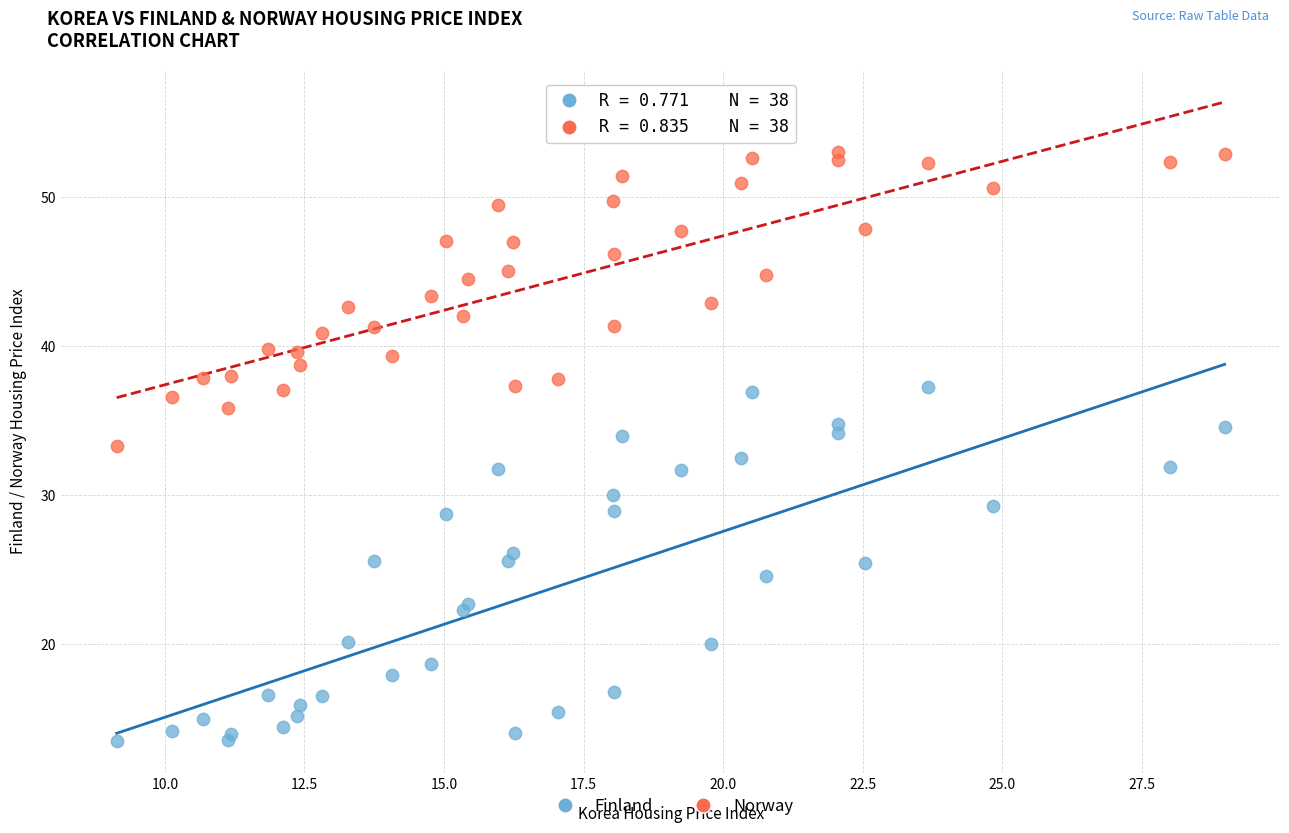

Which series contains the highest Y value?

Norway